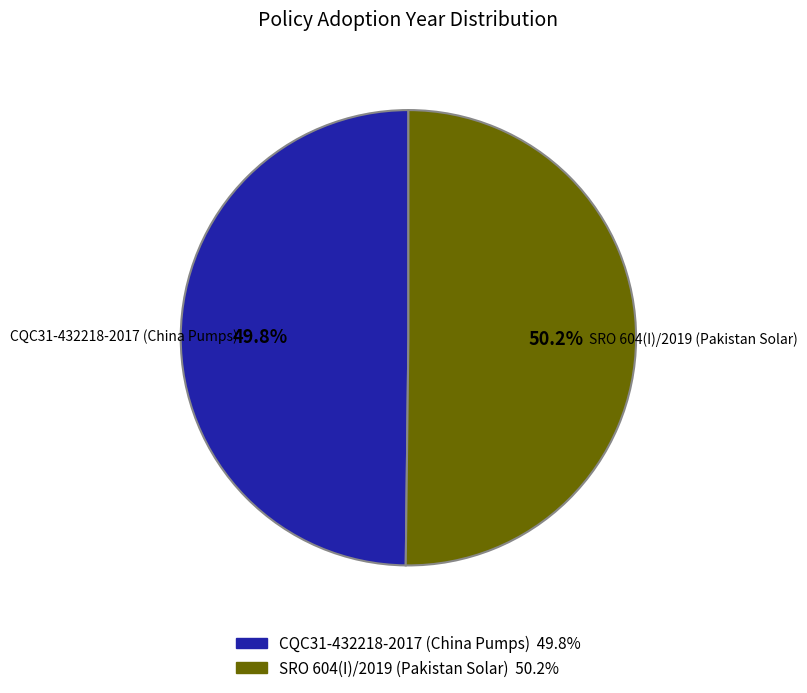

Approximately how many times larger is the value at CQC31-432218-2017 (China Pumps) compared to SRO 604(I)/2019 (Pakistan Solar)?

1.0